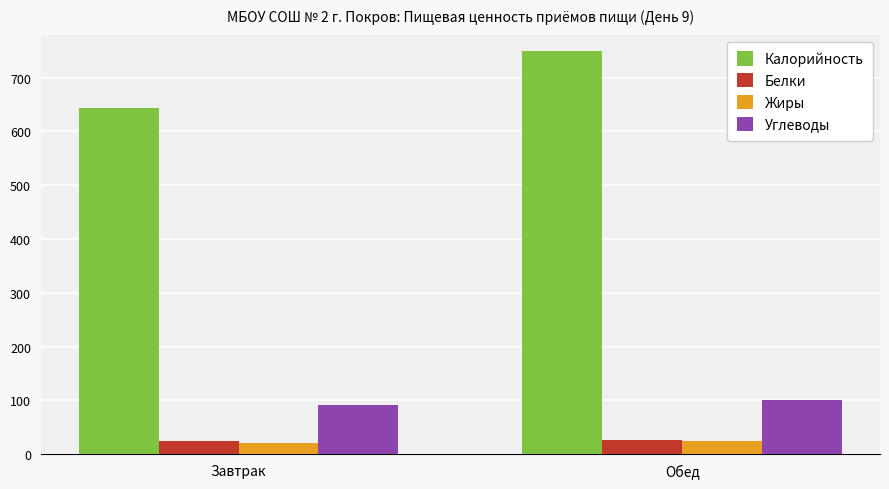

Is the value of Углеводы at Завтрак greater than the value of Белки at Обед?

Yes